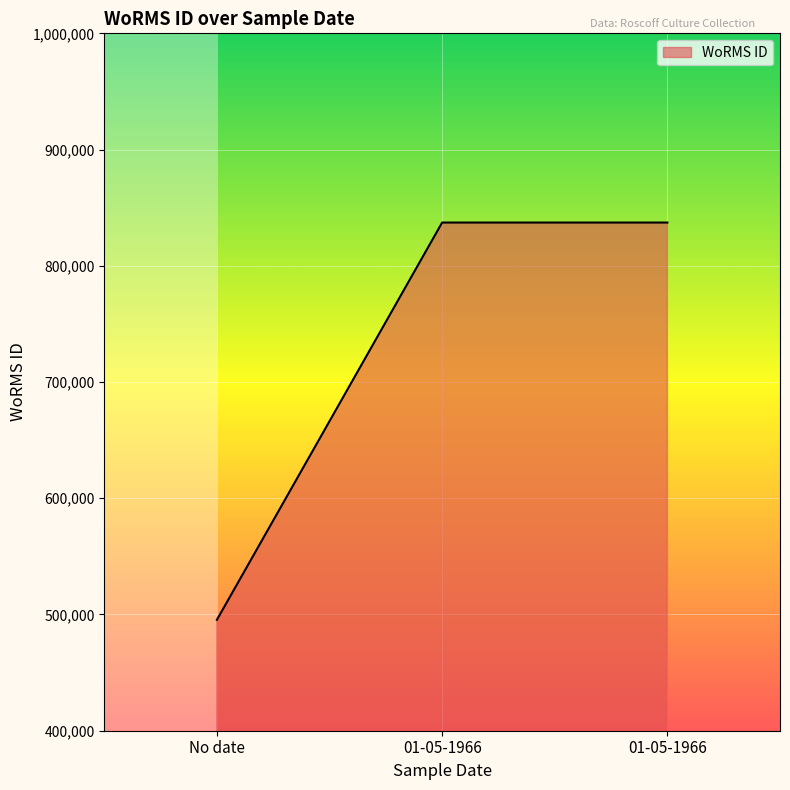

What is the difference between the values at No date and 01-05-1966?

341777